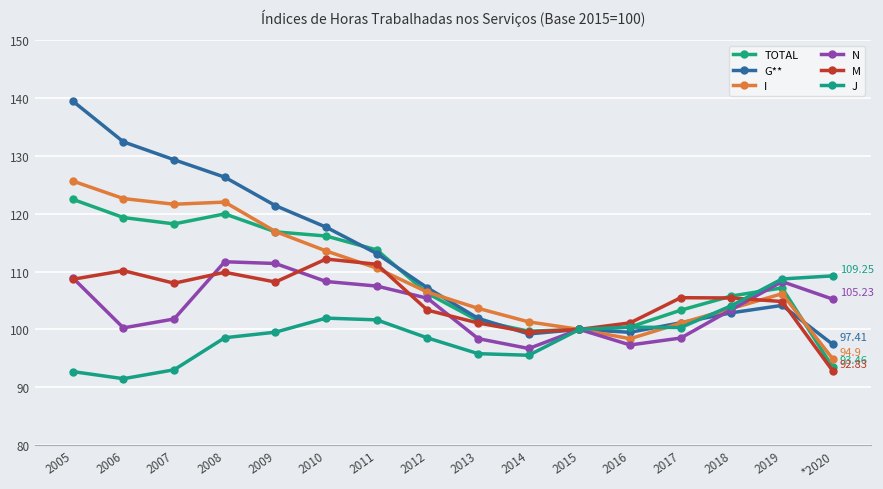

Is the value of M at 2013 greater than the value of TOTAL at 2007?

No